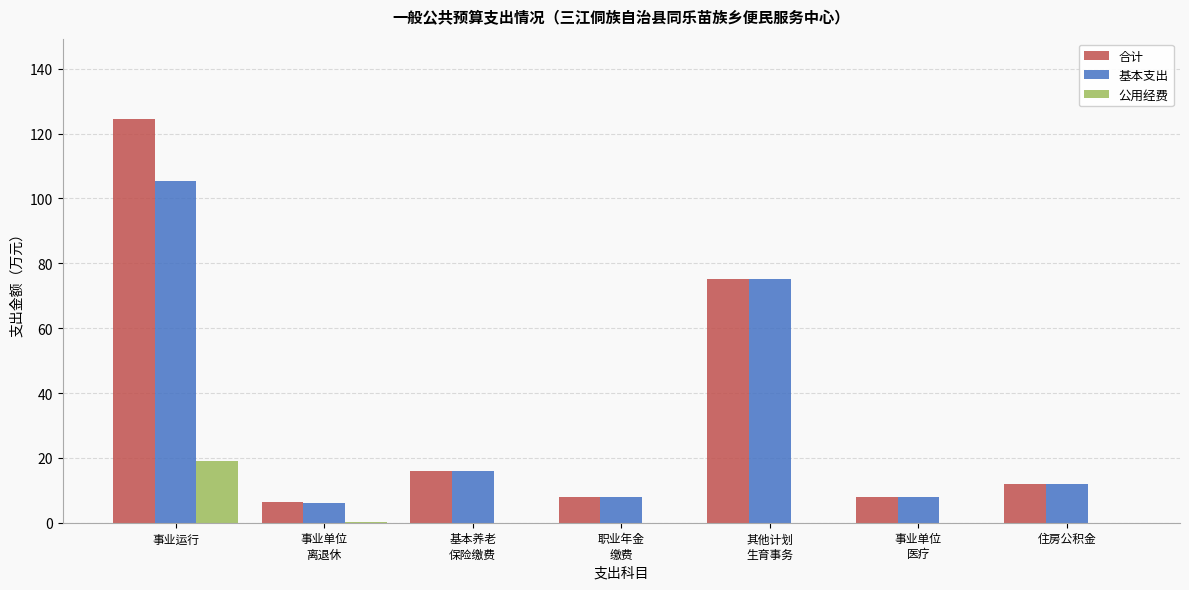

True or false: 公用经费 has a value of 0.3 at 事业单位
离退休.

True